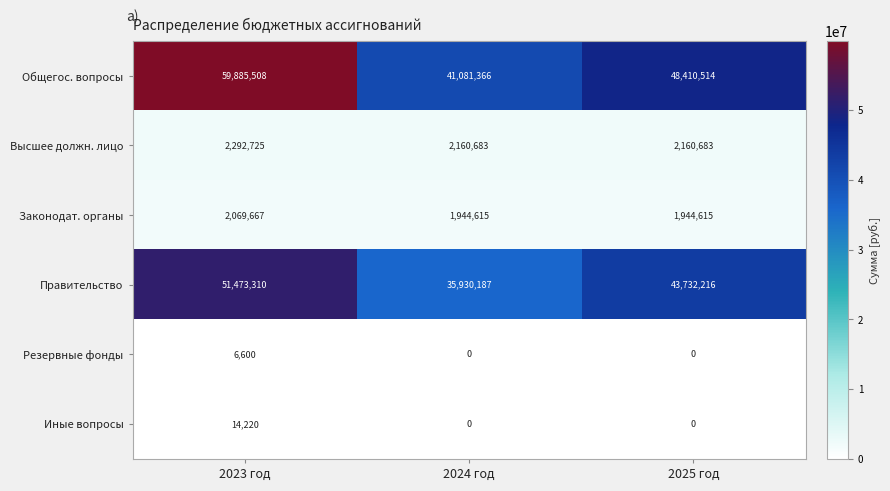

List the labels in order of Общегос. вопросы value, largest first.

2023 год, 2025 год, 2024 год